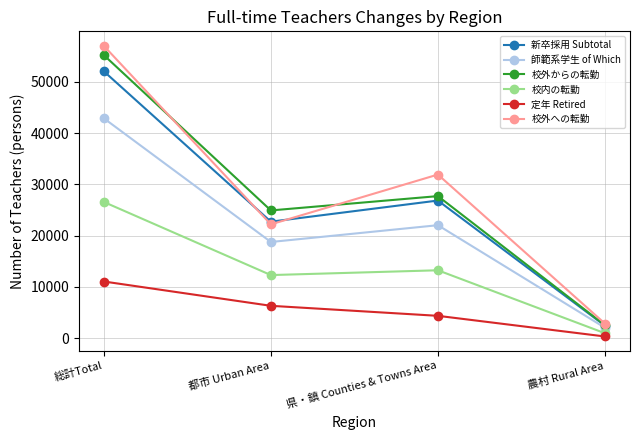

At which label does 校外への転勤 reach its minimum?

農村 Rural Area